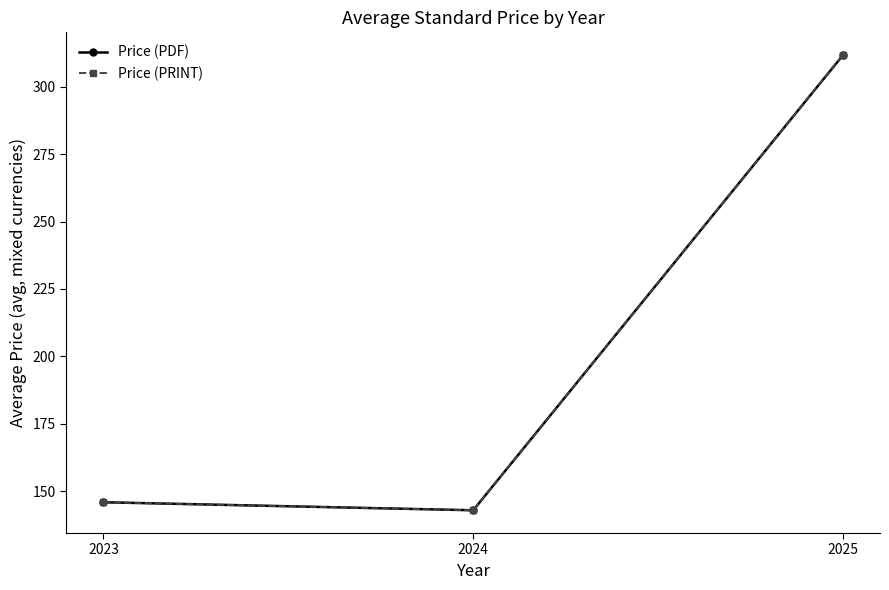

Is this an area chart (filled region under the line)?

No